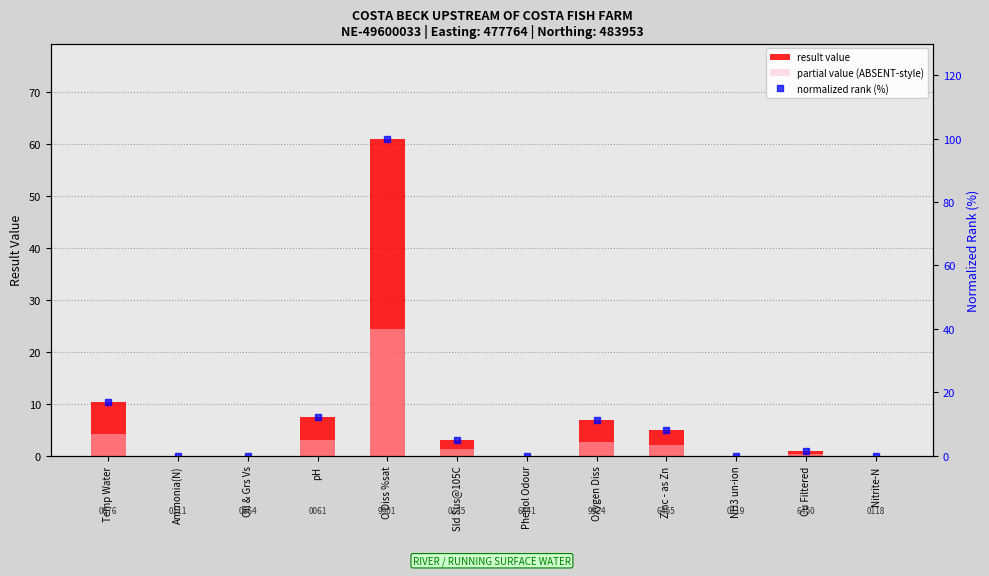

Reading left to right, extract all data points from this chart.

result value: 10.4	0.0	0.0	7.5	61.0	3.0	0.0	6.8	5.0	0.0	1.0	0.0
partial value (ABSENT-style): 4.2	0.0	0.0	3.0	24.4	1.2	0.0	2.7	2.0	0.0	0.4	0.0
normalized rank (%): 17.0	0.0	0.0	12.3	100.0	4.9	0.0	11.2	8.2	0.0	1.6	0.0